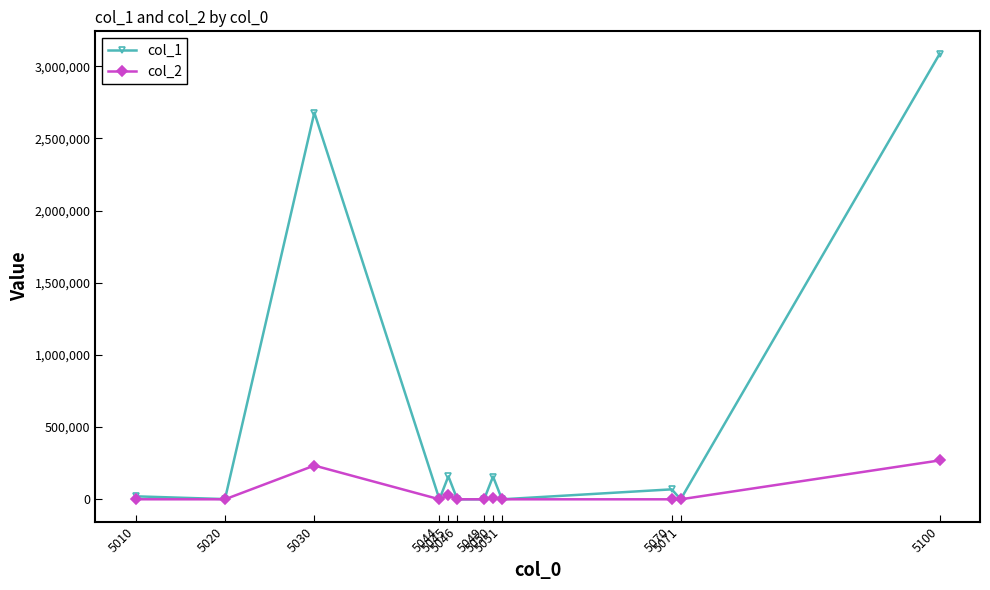

Which series has the largest total across all categories?

col_1